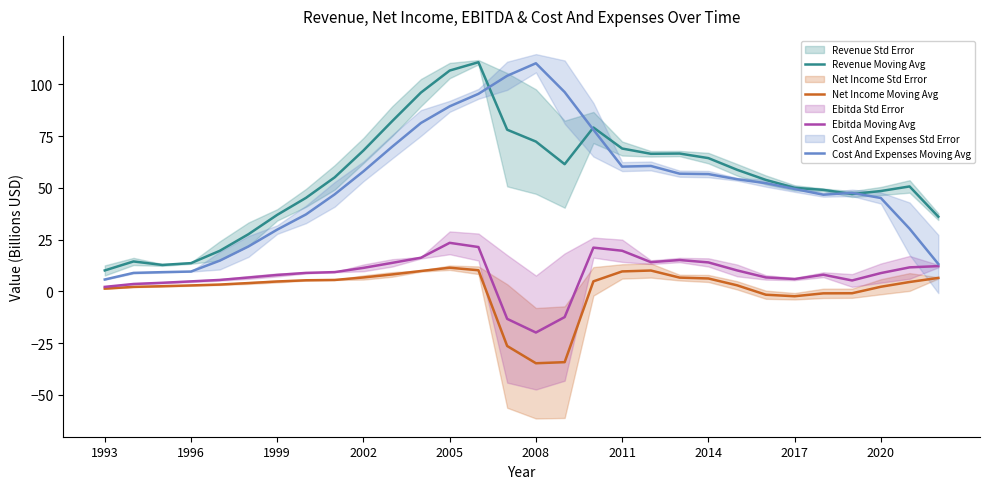

What is the highest value of the Revenue Moving Avg series?

110.7